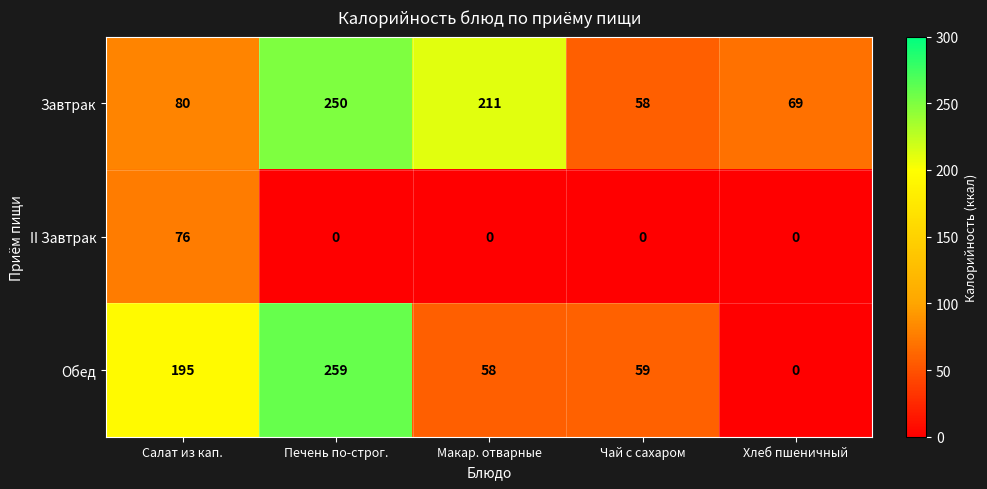

True or false: II Завтрак has a value of 0 at Хлеб пшеничный.

True